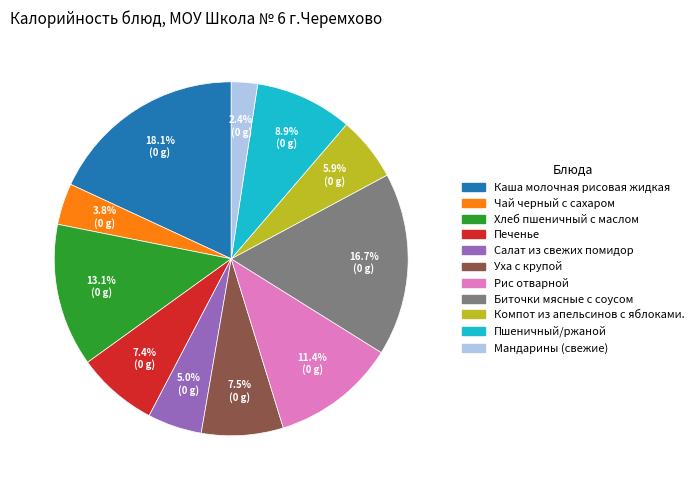

Approximately how many times larger is the value at Рис отварной compared to Мандарины (свежие)?

4.7